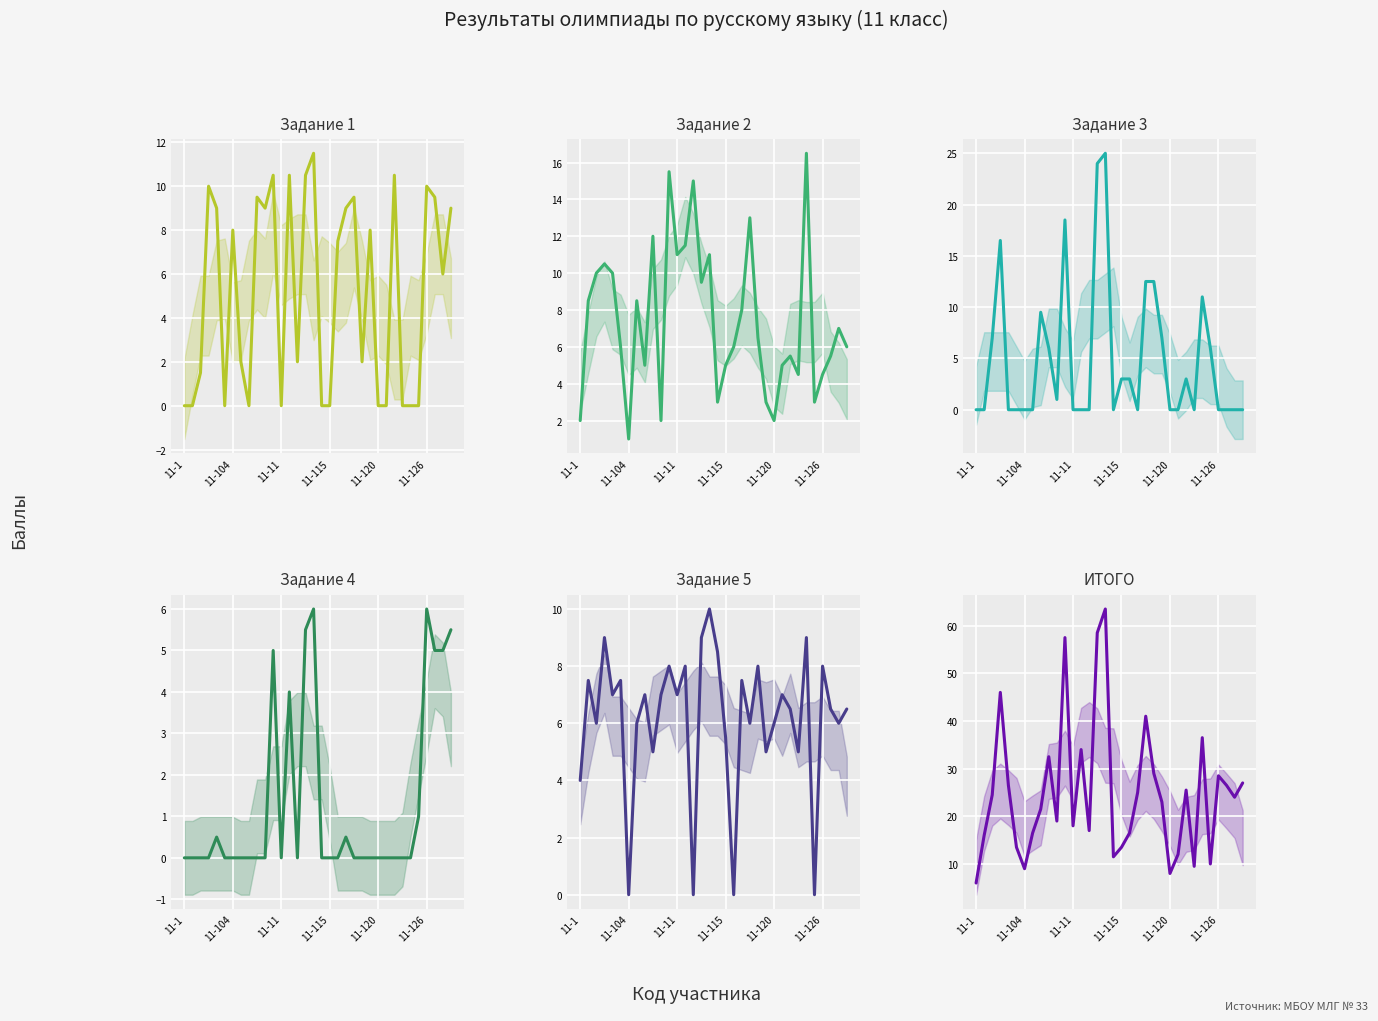

What is the value of the Задание 1 point at the 17th from the left?

11.5